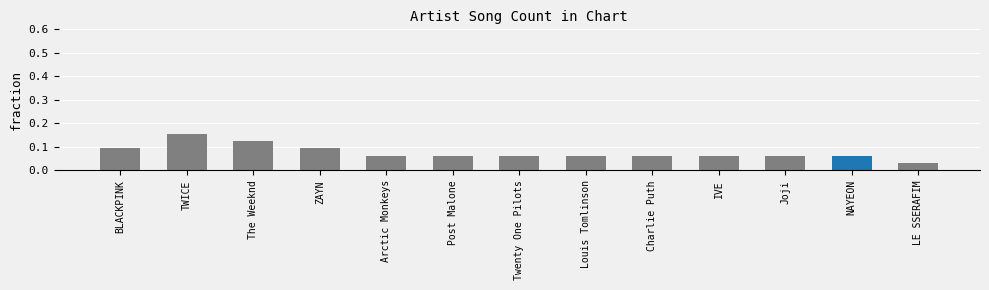

How many values are between 0 and 1?

13